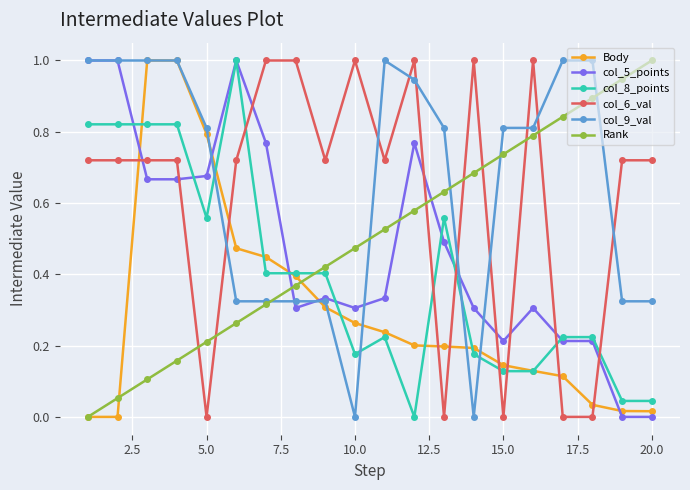

What is the value of the col_6_val point at the 8th from the left?

1.0